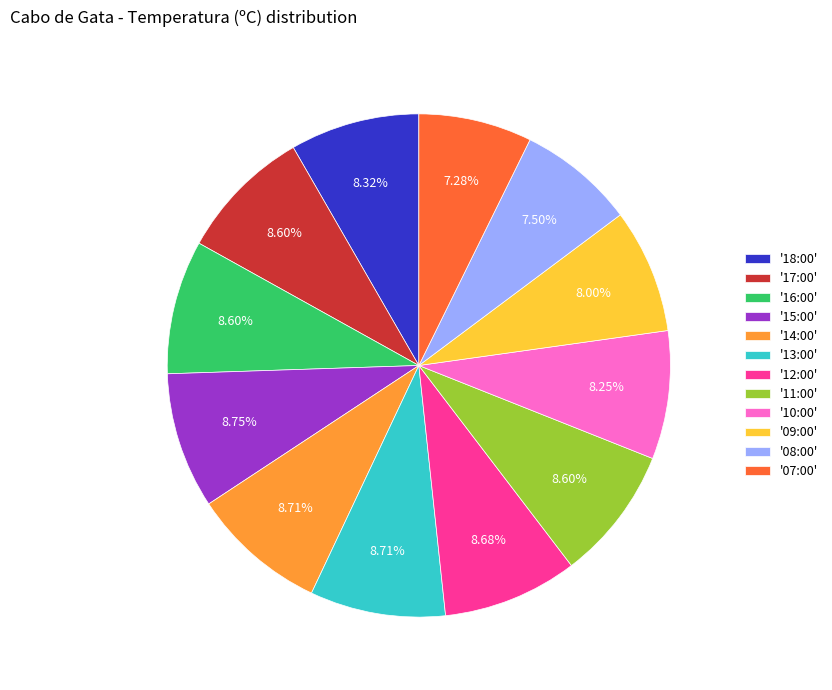

What is the ratio of the value at '17:00' to the value at '08:00'?

1.1